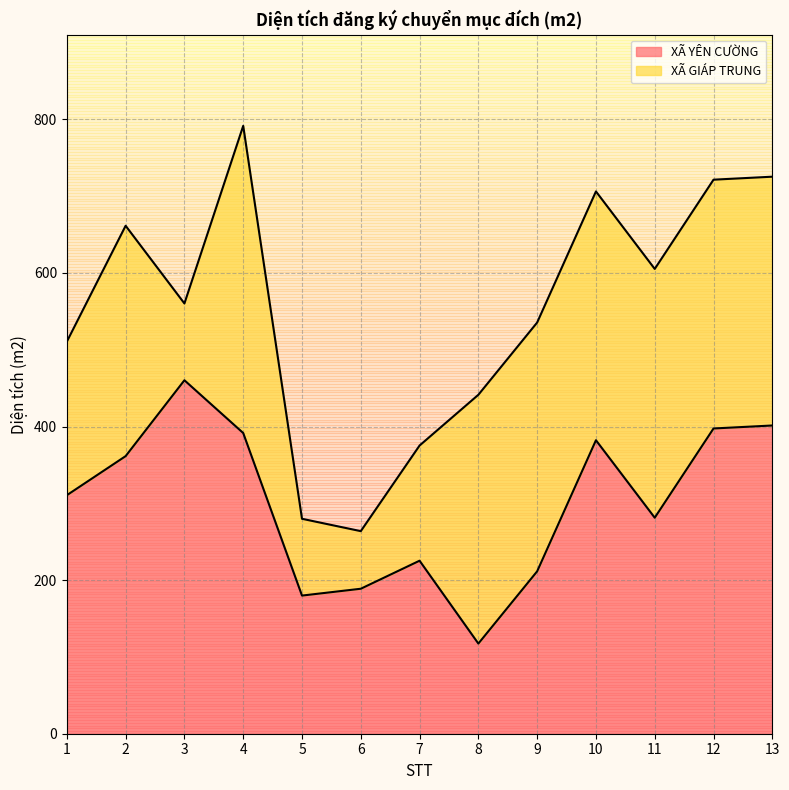

How many lines are shown in the chart?

2